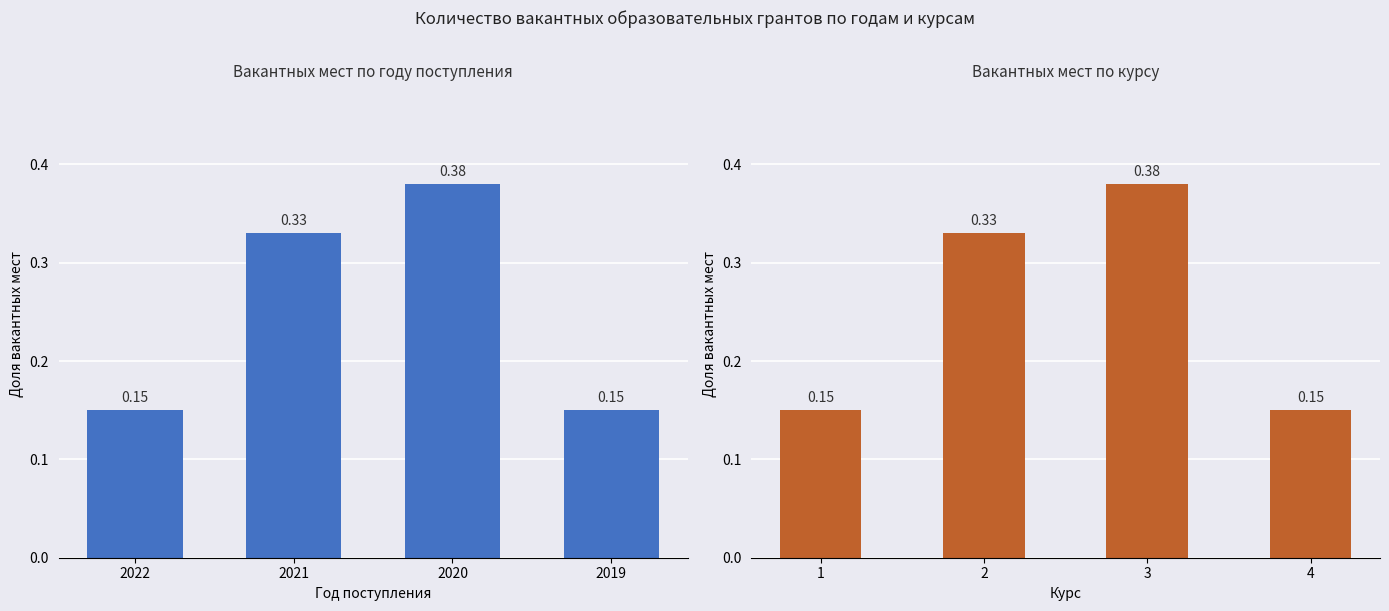

At which category is the sum across all series the highest?

2020